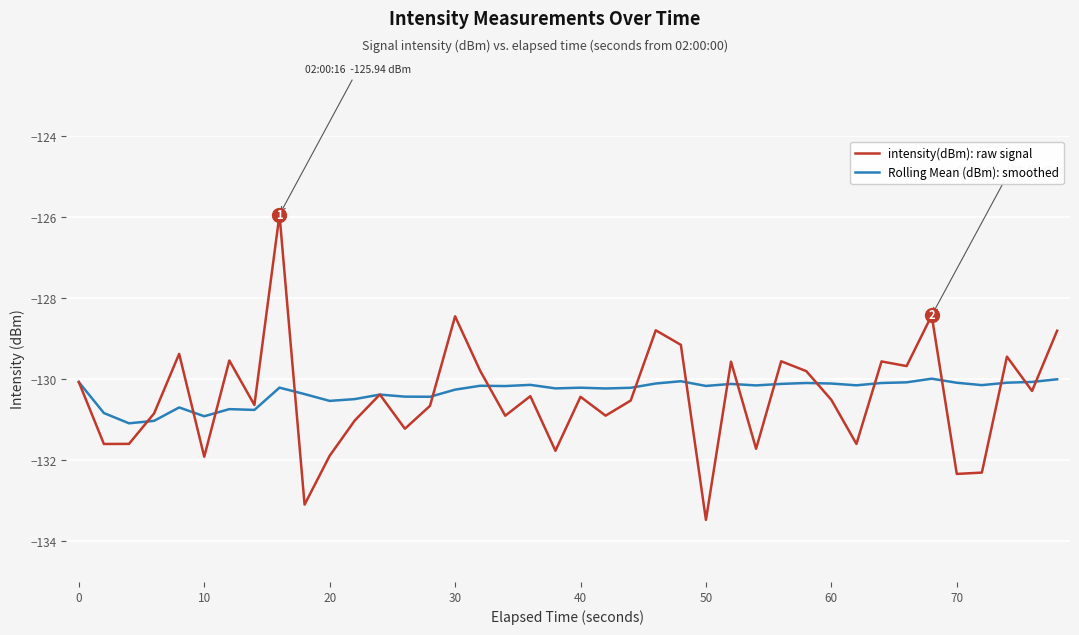

What is the average value of the intensity(dBm): raw signal series?

-130.4